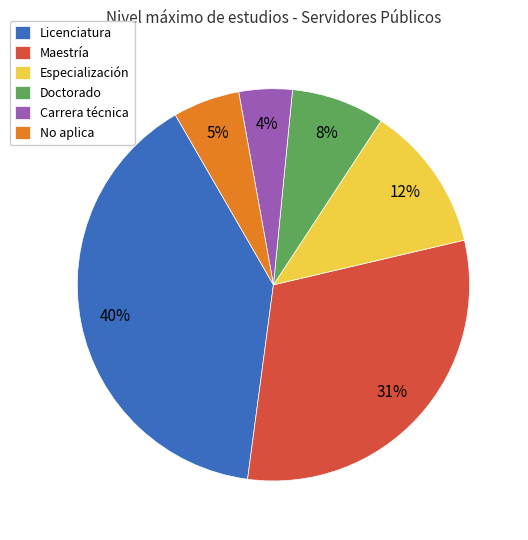

To the nearest percent, what is the average slice percentage?

17%